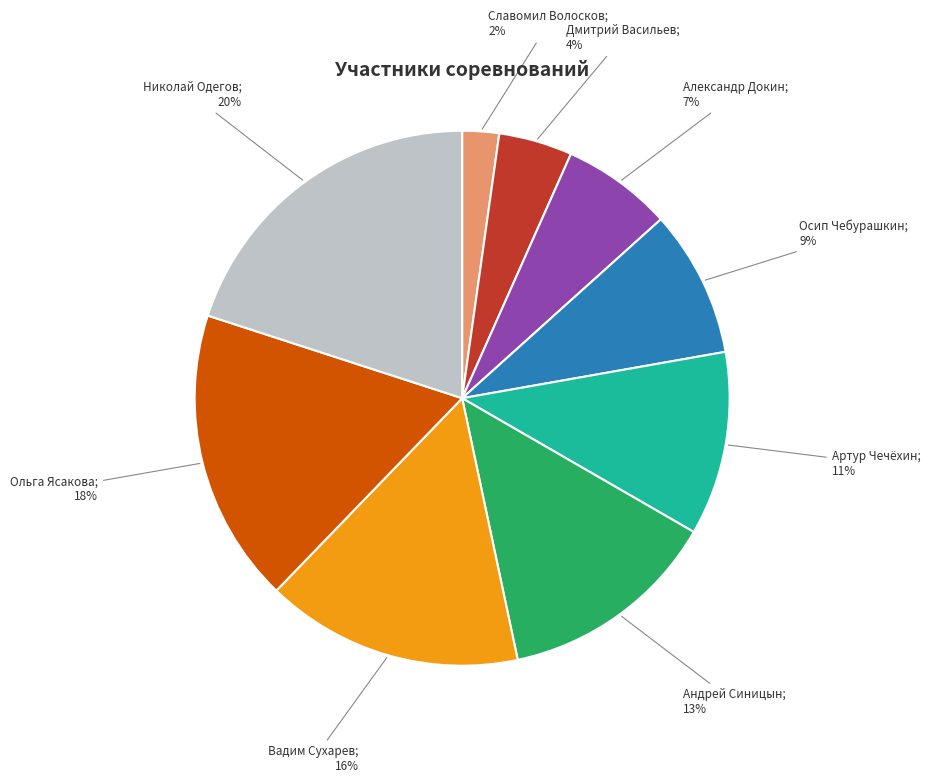

To the nearest percent, what is the difference between the largest and smallest slice percentages?

18%